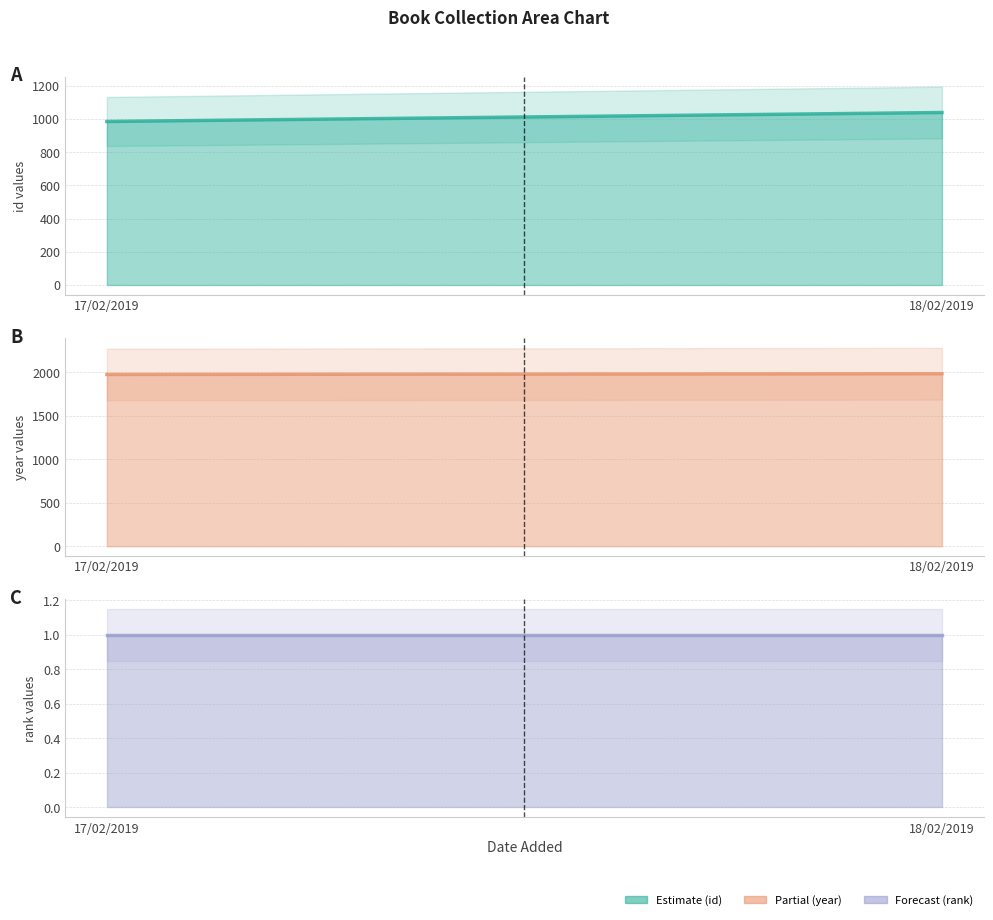

At which label does year line reach its minimum?

17/02/2019